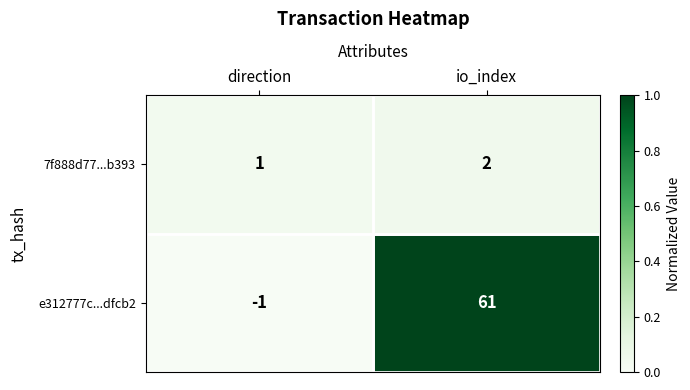

Which category has the highest value in the e312777c...dfcb2 series?

io_index